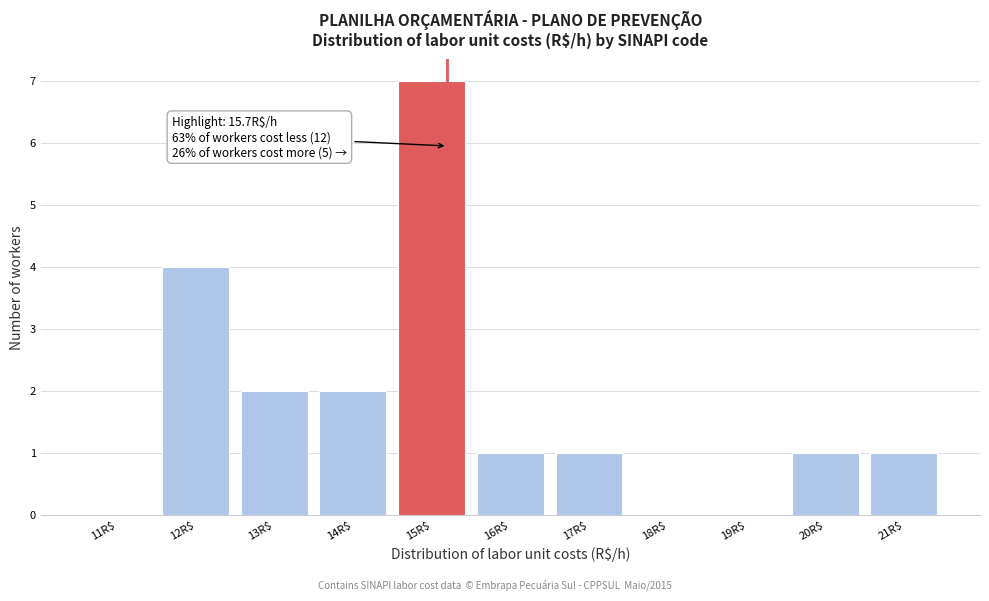

What is the maximum value shown in the chart?

7